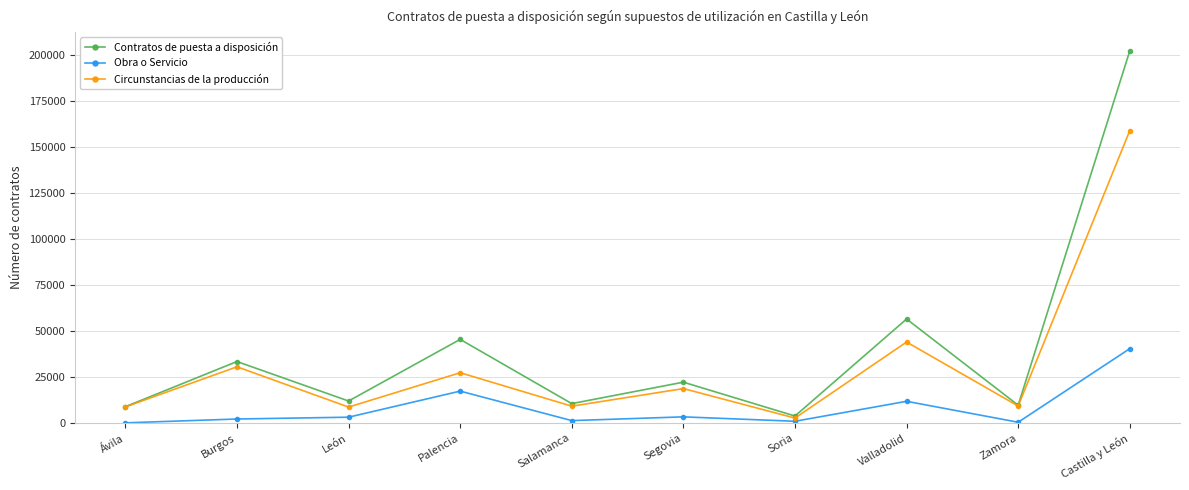

True or false: Obra o Servicio has a value of 403 at Zamora.

True